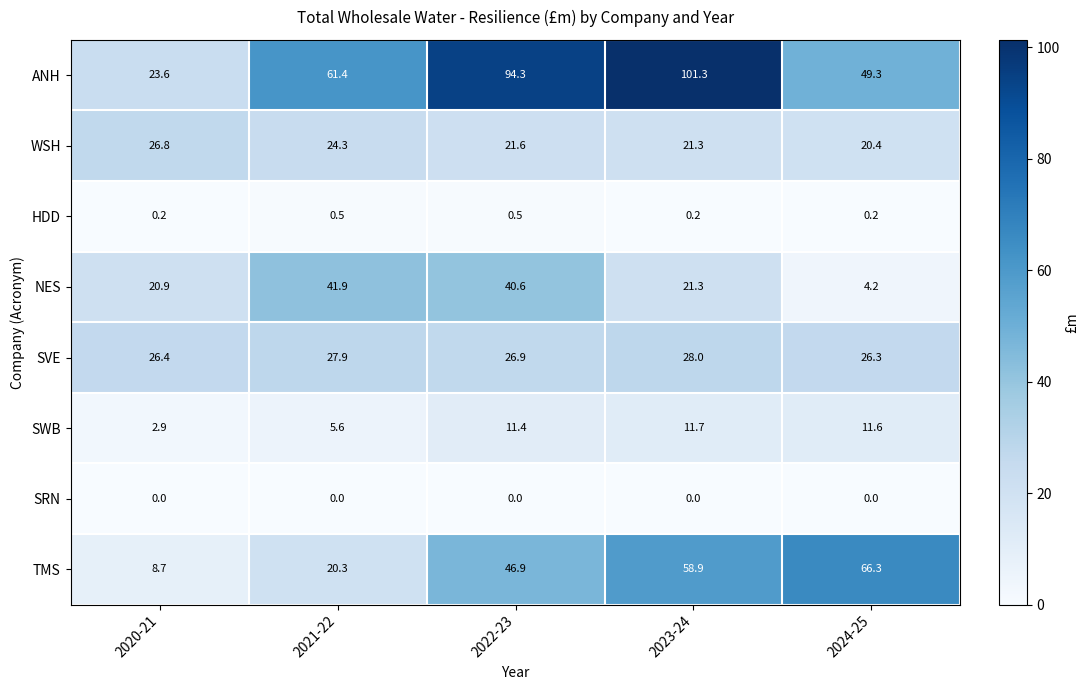

What value does the SWB series have at 2022-23?

11.4